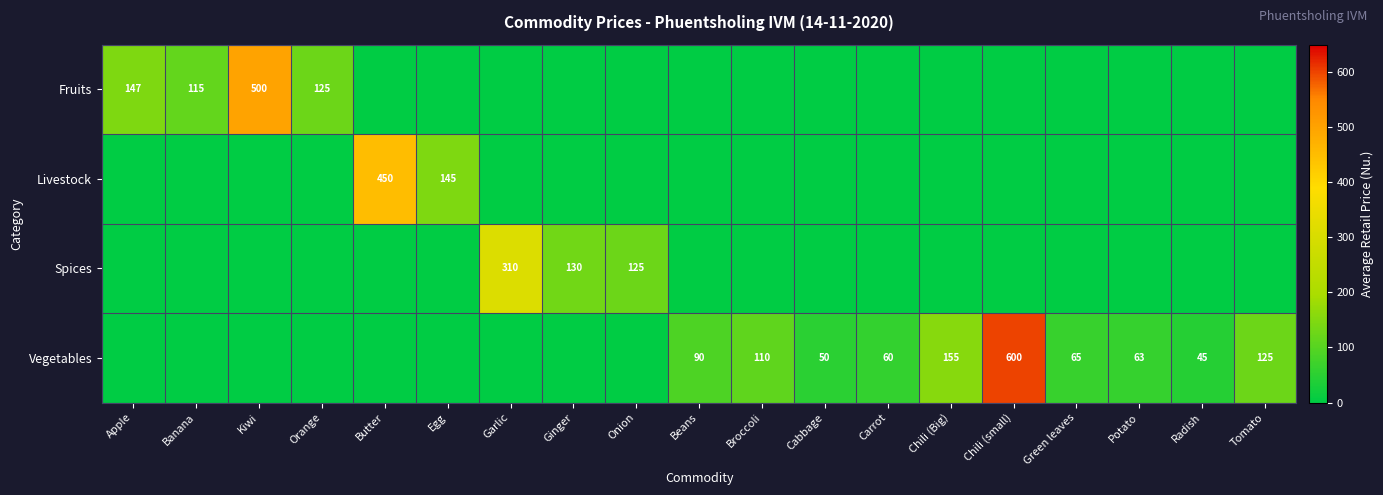

True or false: Spices has a value of 310 at Garlic.

True